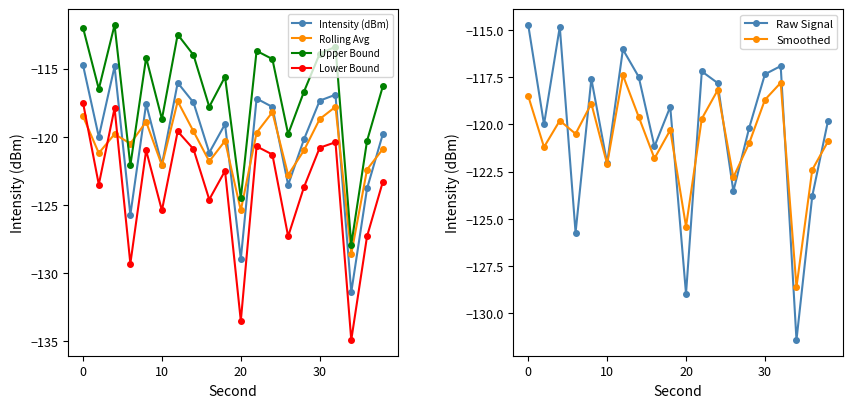

In Upper Bound, how many points are lower than both neighbors (excluding endpoints)?

7